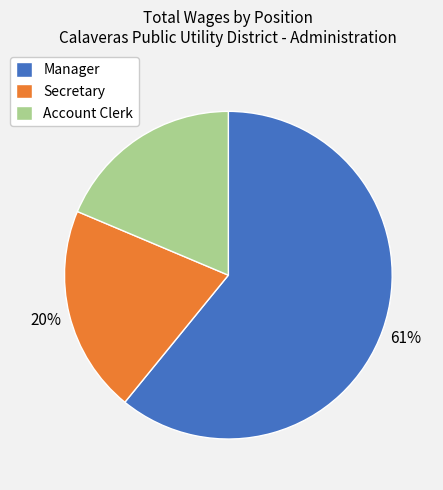

How many slices are in this pie chart?

3